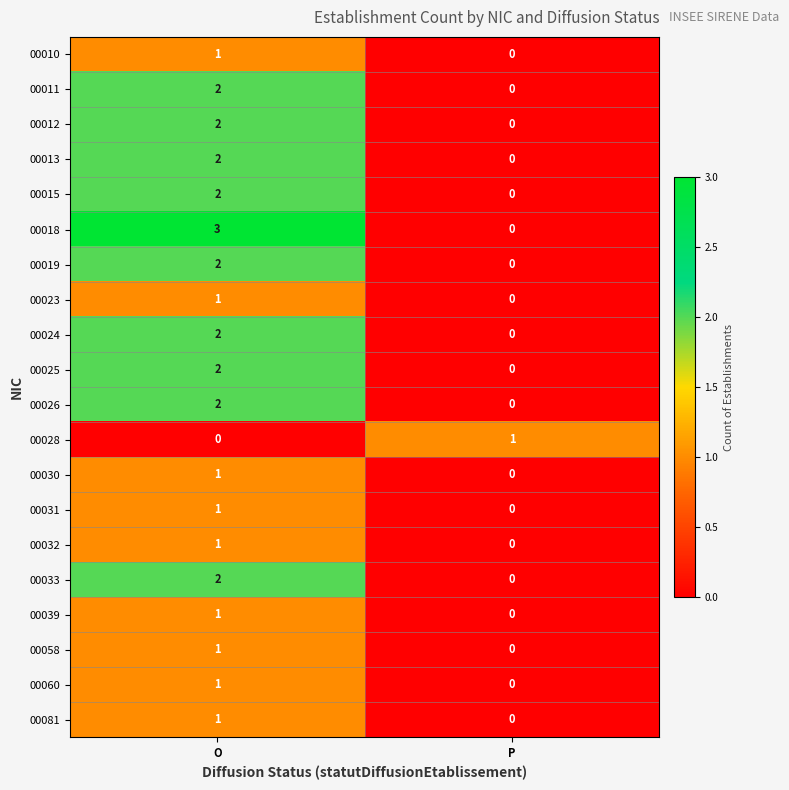

The value of 00011 at O is 3. True or false?

False